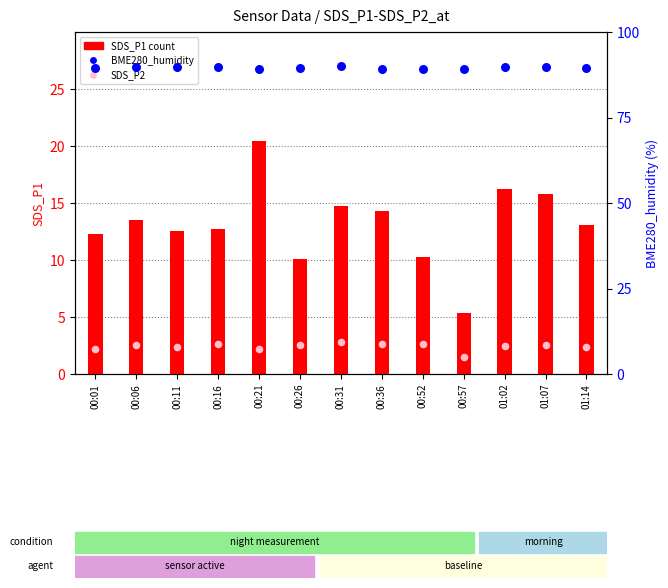

What are all the series names shown in the legend?

SDS_P1, SDS_P2, BME280_humidity